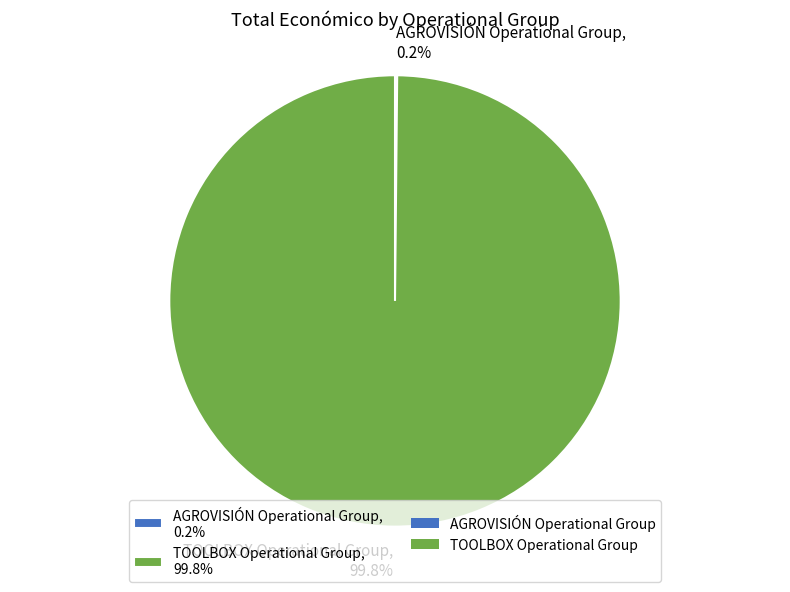

What portion of the pie excludes TOOLBOX Operational Group, 99.8%?

0.2%